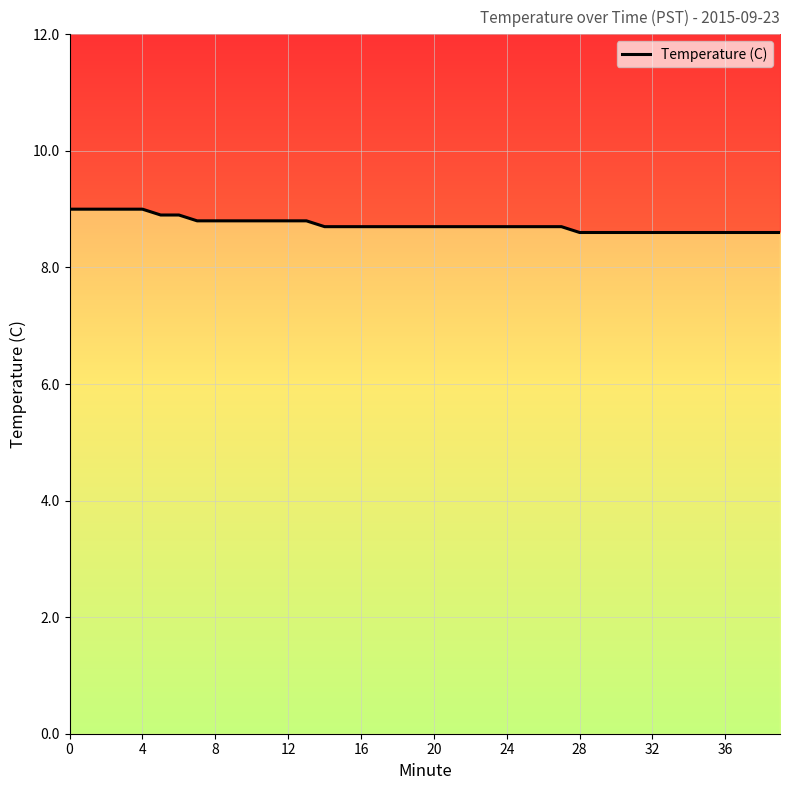

What is the difference between the maximum and minimum values?

0.4